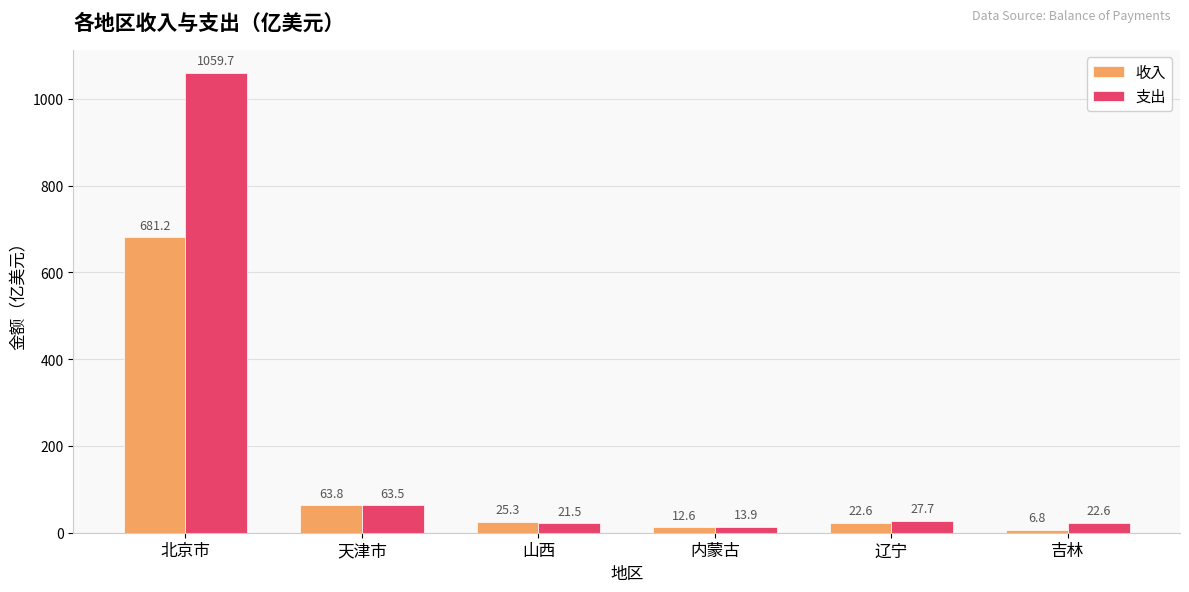

The value of 收入 at 北京市 is 681.2. True or false?

True